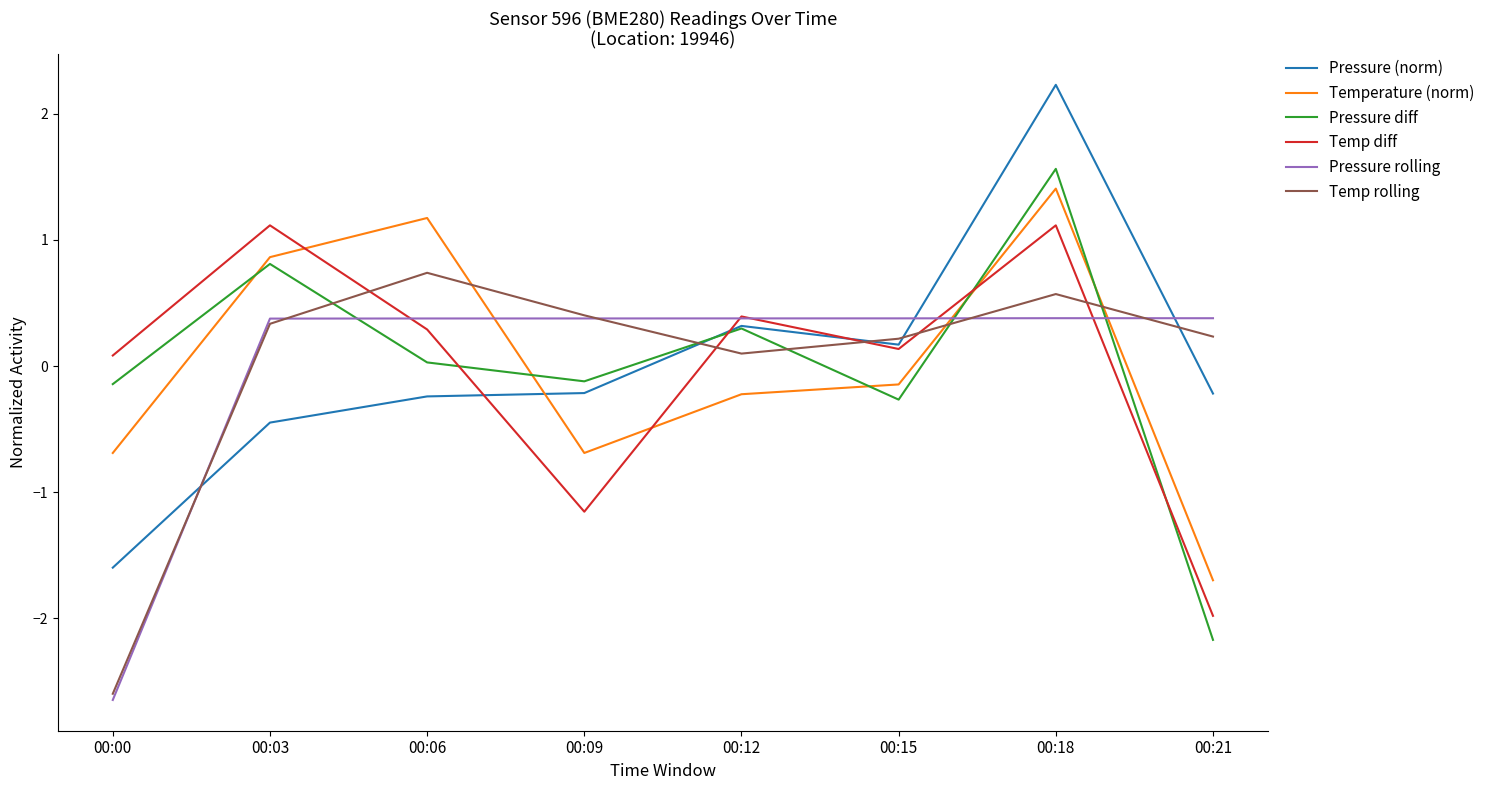

What is the maximum value for Pressure rolling?

0.4